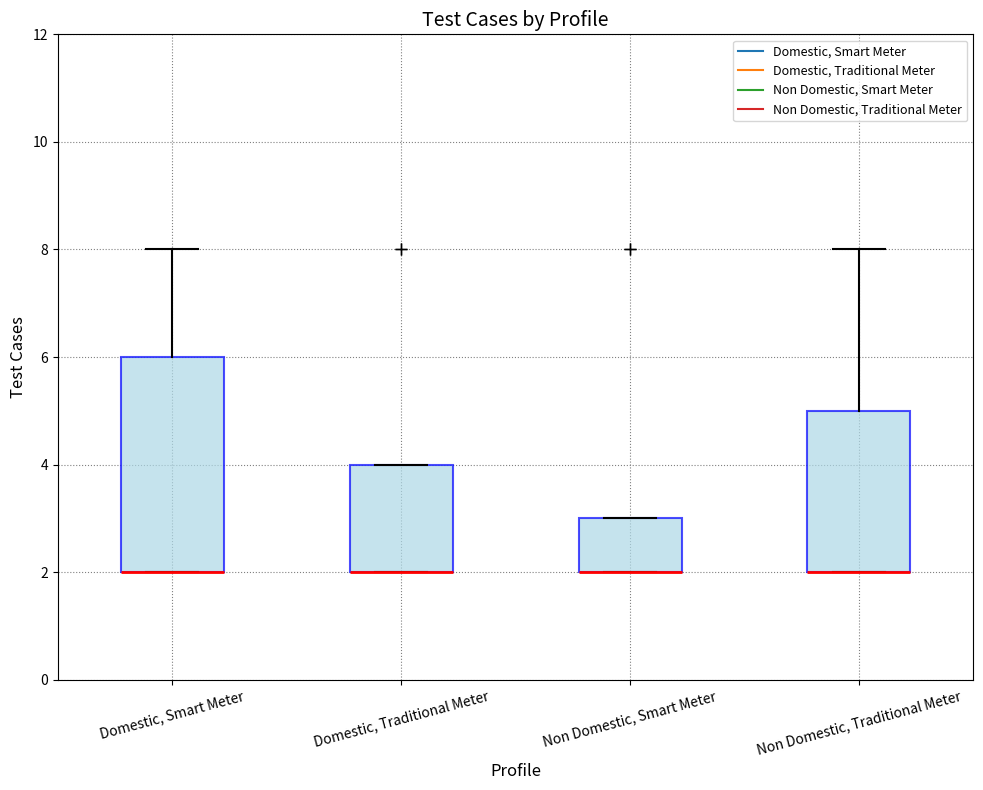

Reading left to right, transcribe this box plot: for each box, give where its median line is, the range the box spans, and where its two whiskers end, as read against the y-axis. The values are not printed on the chart, so give them approximately, as read against the axis.

Domestic, Smart Meter: median 2 (drawn on the box's lower edge), box 2 to 6, whiskers 2 to 8
Domestic, Traditional Meter: median 2 (drawn on the box's lower edge), box 2 to 4, whiskers 2 to 4
Non Domestic, Smart Meter: median 2 (drawn on the box's lower edge), box 2 to 3, whiskers 2 to 3
Non Domestic, Traditional Meter: median 2 (drawn on the box's lower edge), box 2 to 5, whiskers 2 to 8